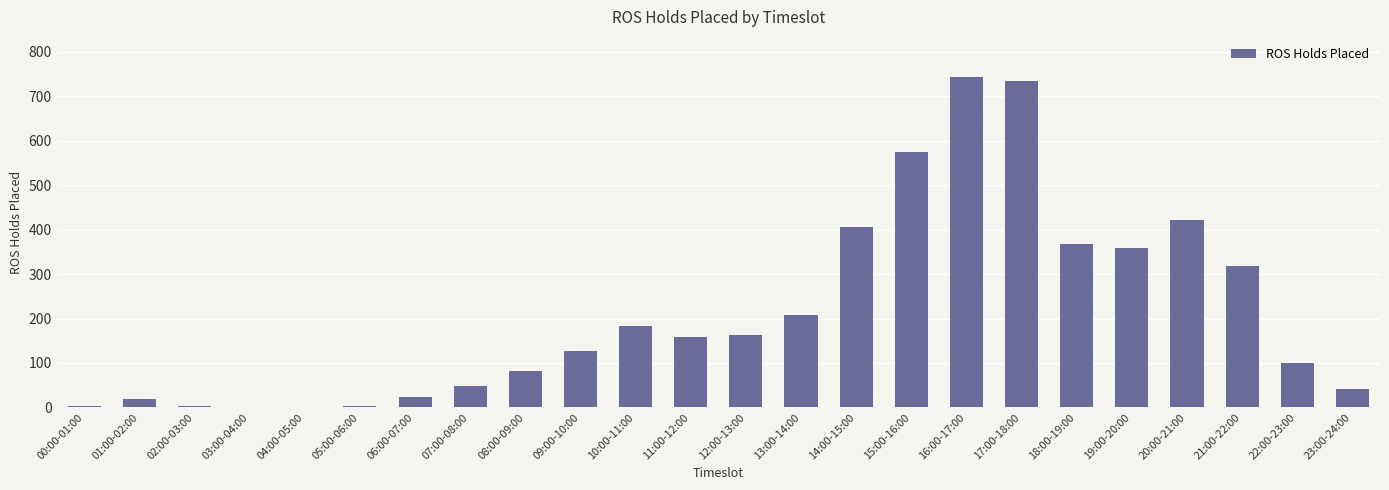

What is the sum of all values?

5084